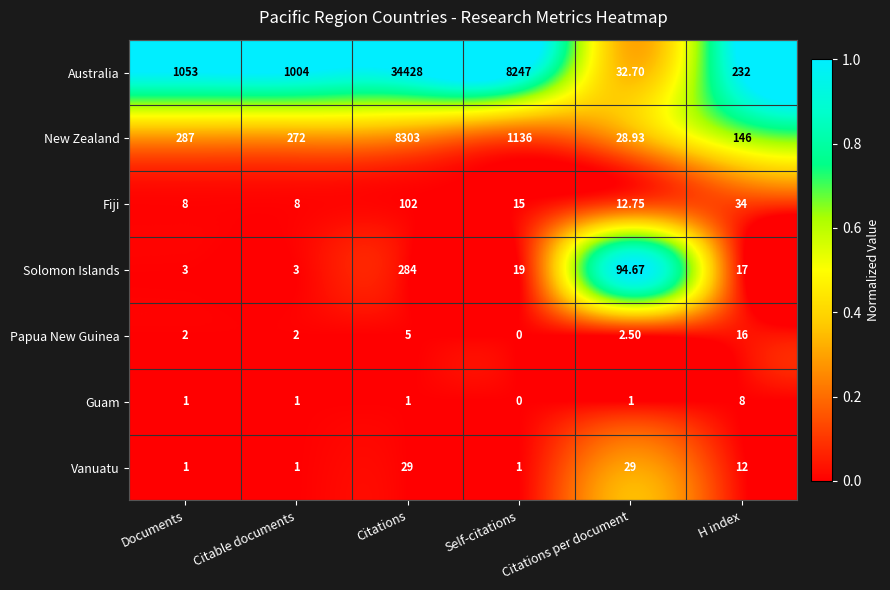

Which series has the largest range (max minus min)?

Australia